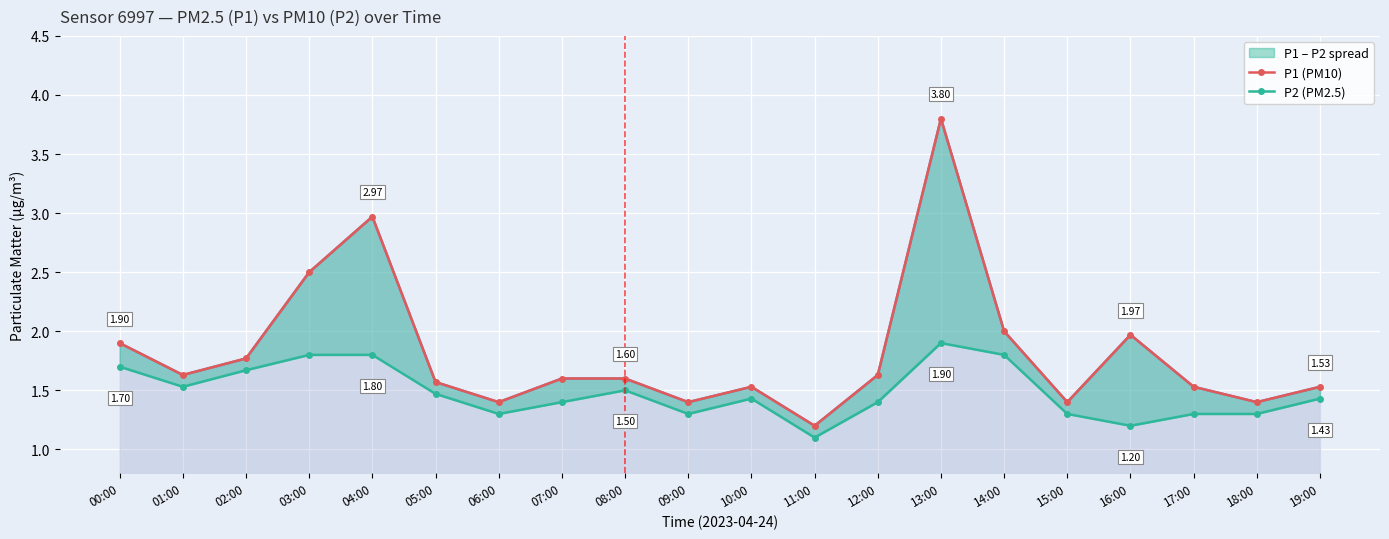

What is the sum of the P2 (PM2.5) values at 08:00 and 02:00?

3.2